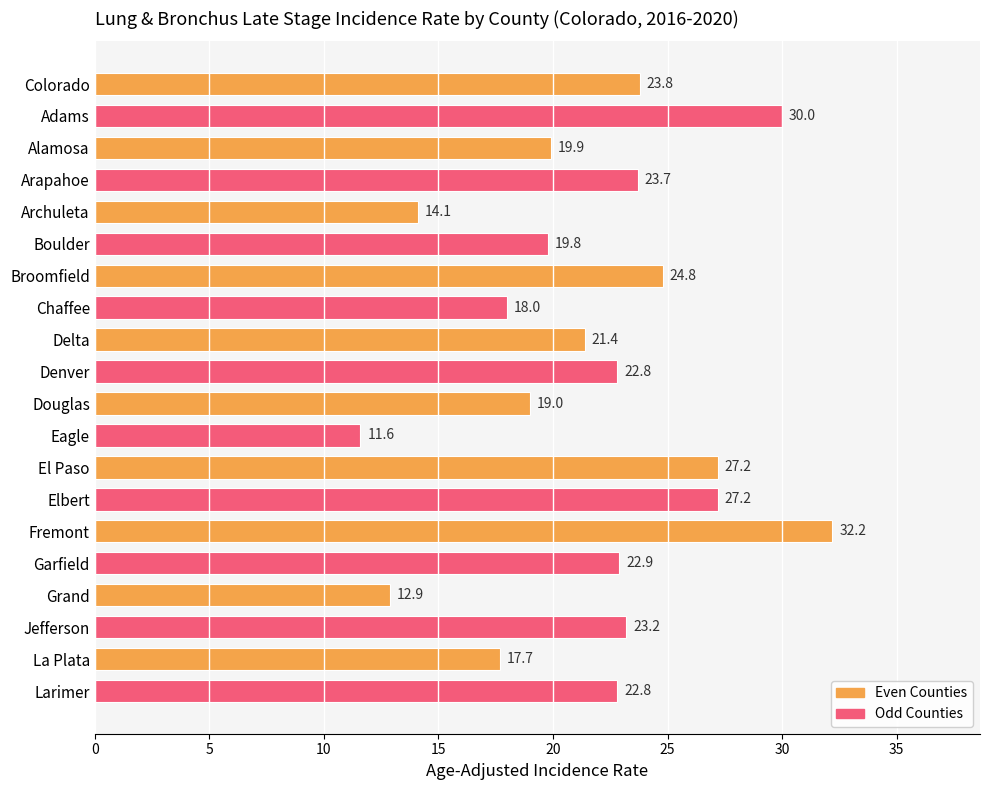

What is the label of the 14th bar from the bottom?

Broomfield